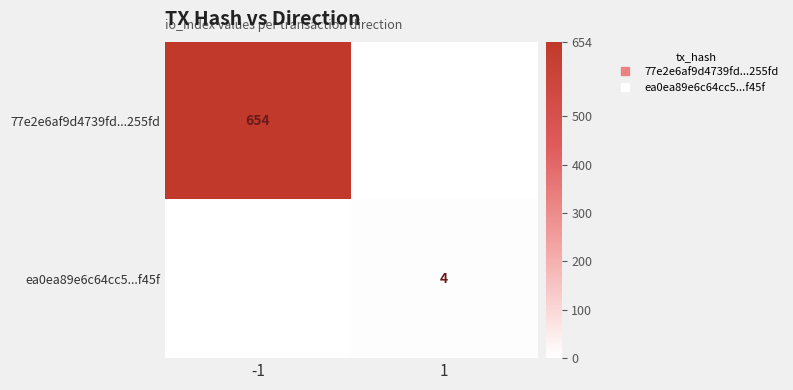

What is the highest value of the 77e2e6af9d4739fd...255fd series?

654